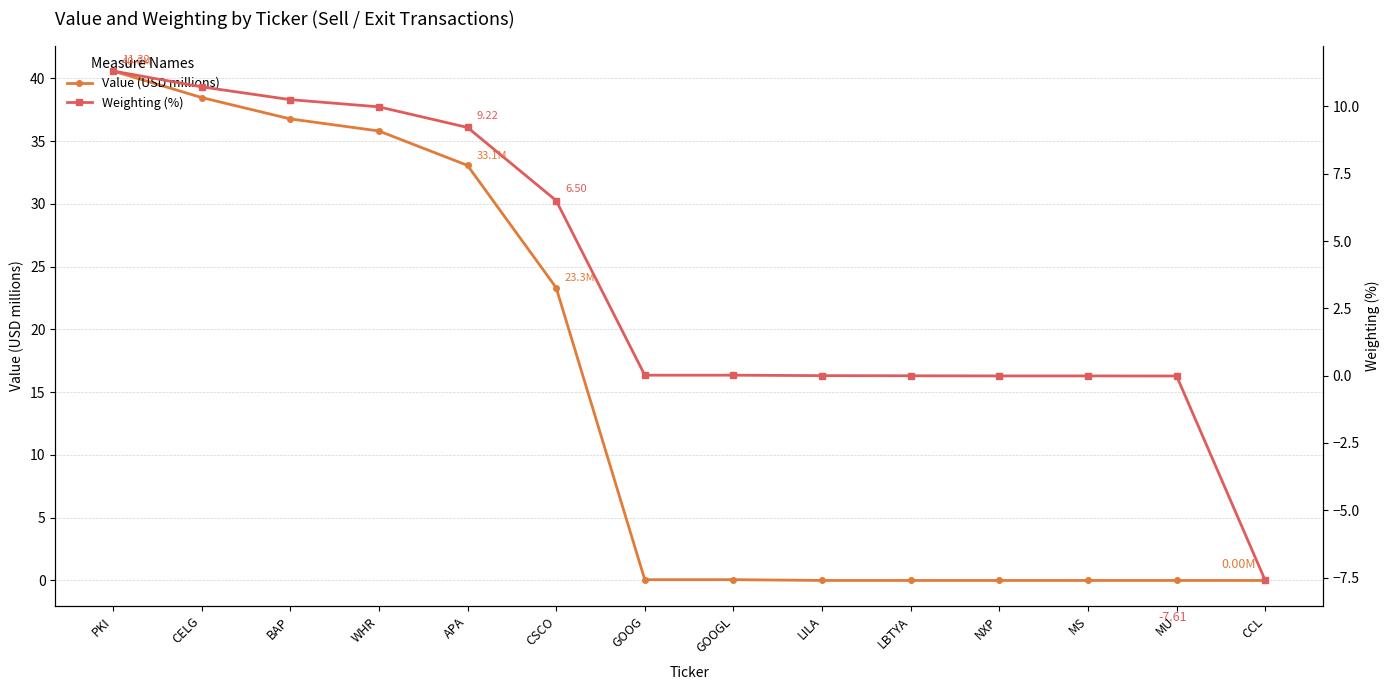

Which series has the largest total across all categories?

Value (USD millions)